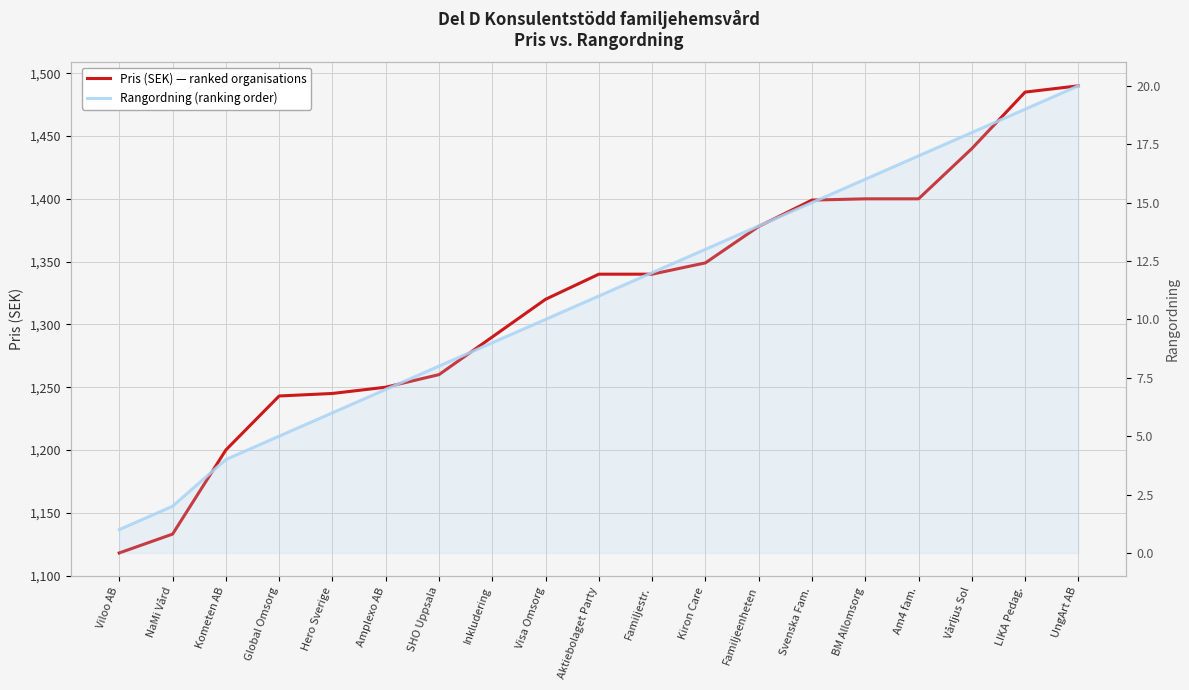

Reading left to right, what are all the values shown in this chart?

Pris (SEK) — ranked organisations: Viloo AB=1118	NaMi Vård=1133	Kometen AB=1200	Global Omsorg=1243	Hero Sverige=1245	Amplexo AB=1250	SHO Uppsala=1260	Inkludering=1290	Visa Omsorg=1320	Aktiebolaget Party=1340	Familjestr.=1340	Kiron Care=1349	Familjeenheten=1378	Svenska Fam.=1399	BM Allomsorg=1400	Am4 fam.=1400	Vårljus Sol=1440	LIKA Pedag.=1485	UngArt AB=1490
Rangordning (ranking order): Viloo AB=1	NaMi Vård=2	Kometen AB=4	Global Omsorg=5	Hero Sverige=6	Amplexo AB=7	SHO Uppsala=8	Inkludering=9	Visa Omsorg=10	Aktiebolaget Party=11	Familjestr.=12	Kiron Care=13	Familjeenheten=14	Svenska Fam.=15	BM Allomsorg=16	Am4 fam.=17	Vårljus Sol=18	LIKA Pedag.=19	UngArt AB=20